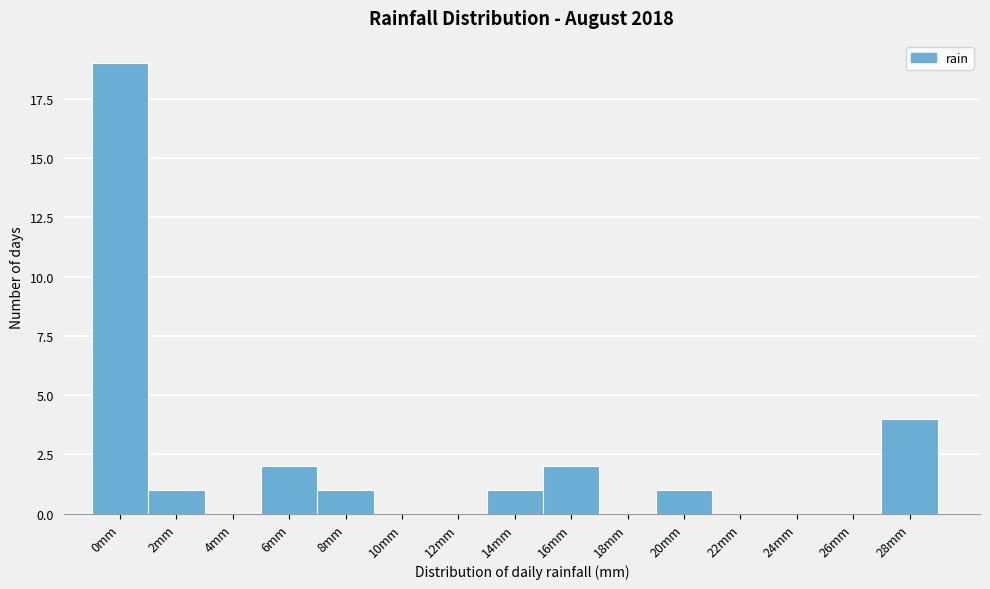

Reading right to left, what are all the values shown in this chart?

28mm=4	26mm=0	24mm=0	22mm=0	20mm=1	18mm=0	16mm=2	14mm=1	12mm=0	10mm=0	8mm=1	6mm=2	4mm=0	2mm=1	0mm=19